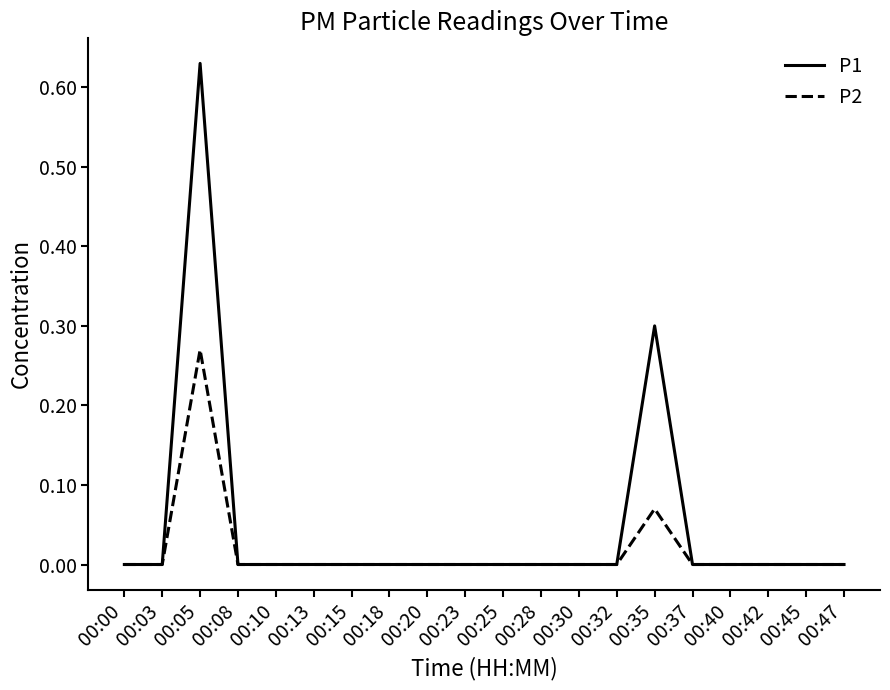

Which series has the largest range (max minus min)?

P1